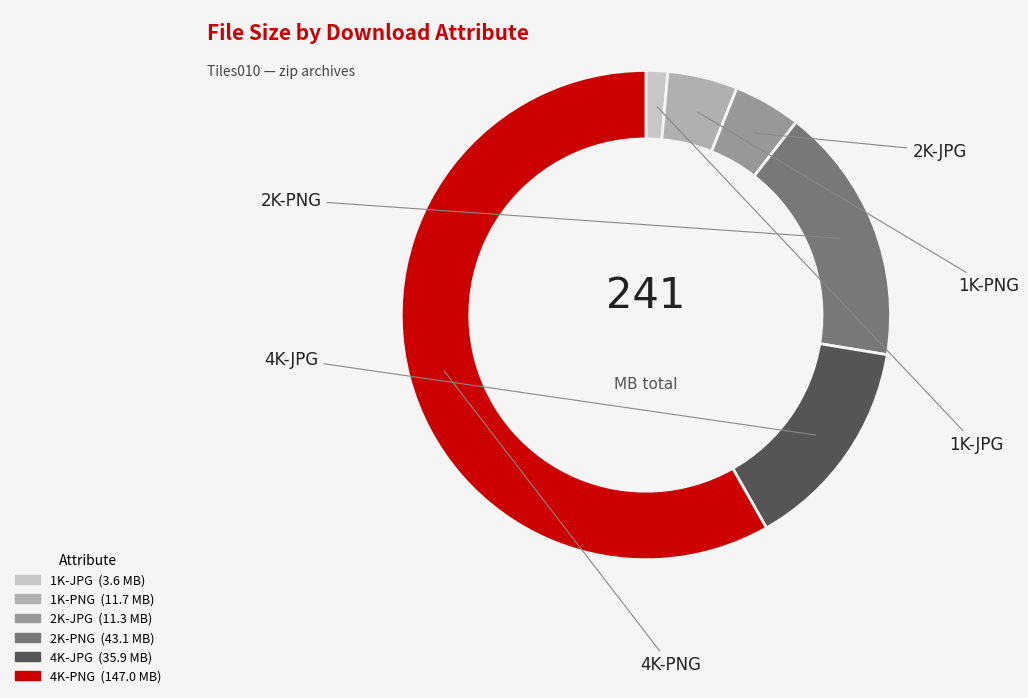

How many slices are in this pie chart?

6